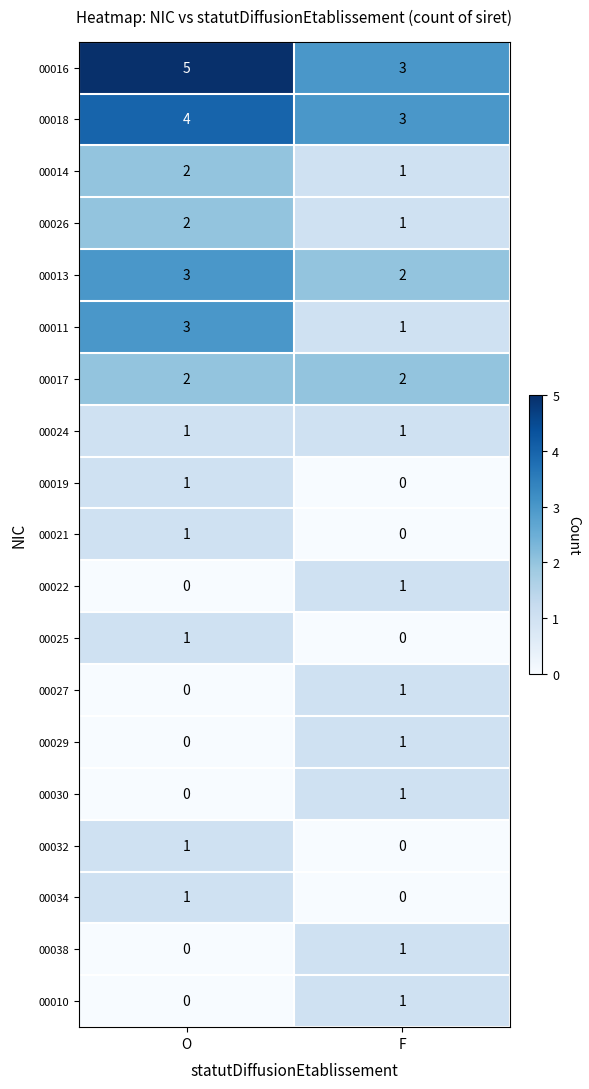

What is the spread (max minus min) of values at F?

3